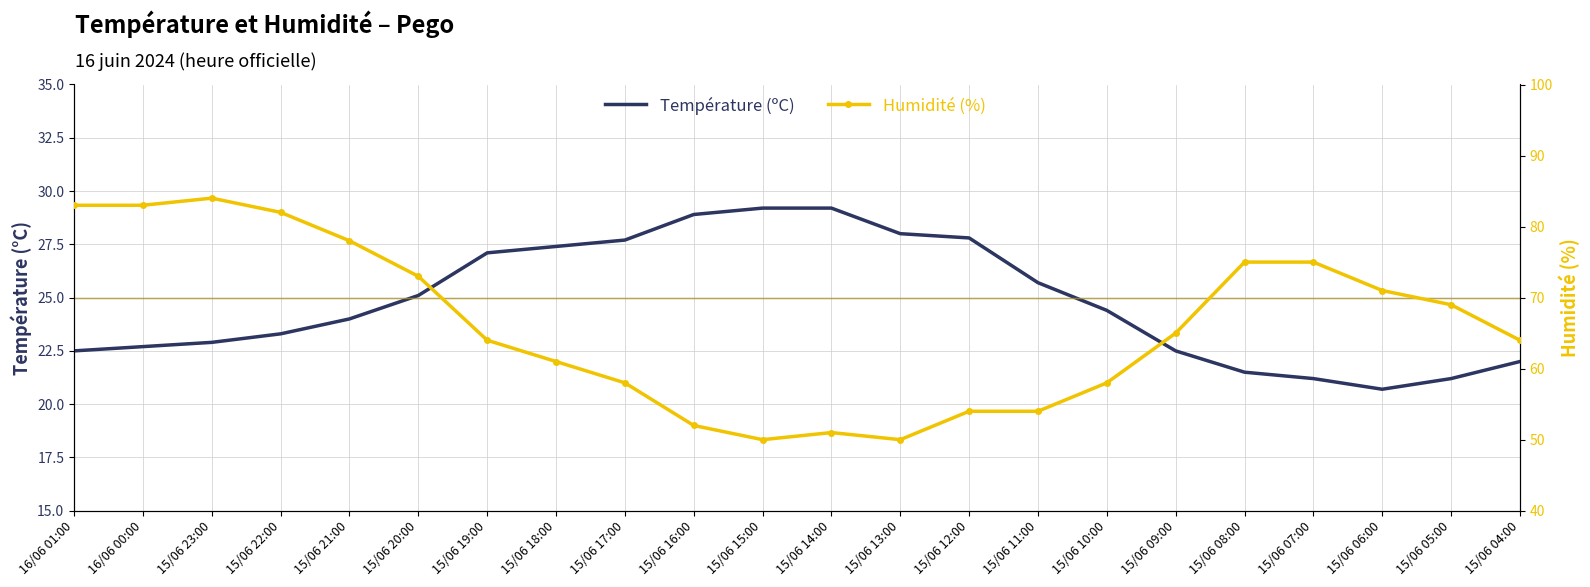

True or false: Humidité (%) has a value of 52.0 at 15/06 16:00.

True